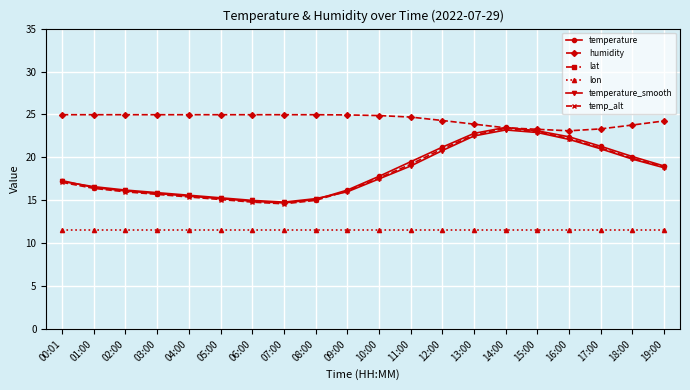

True or false: lat and lon cross at least once.

False